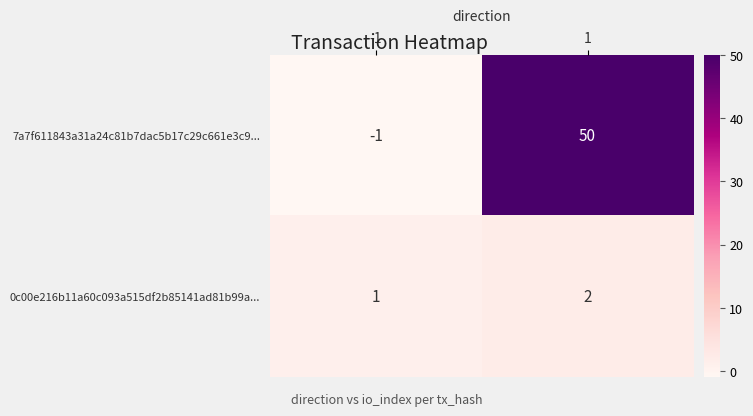

Which category has the highest value across all series?

1